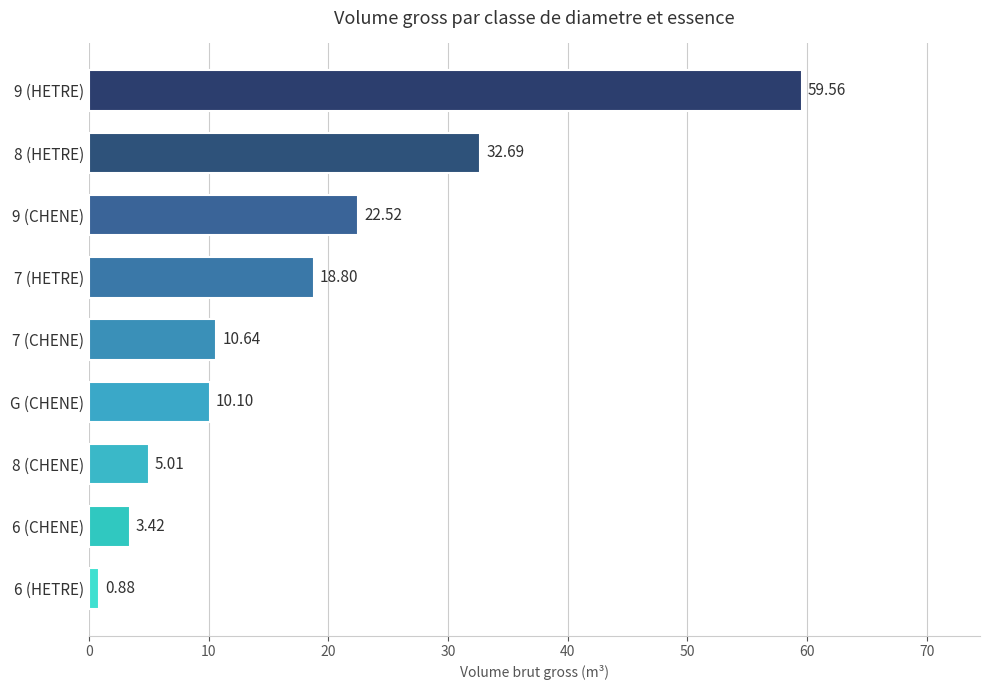

What is the sum of the values at 6 (CHENE) and 7 (CHENE)?

14.1